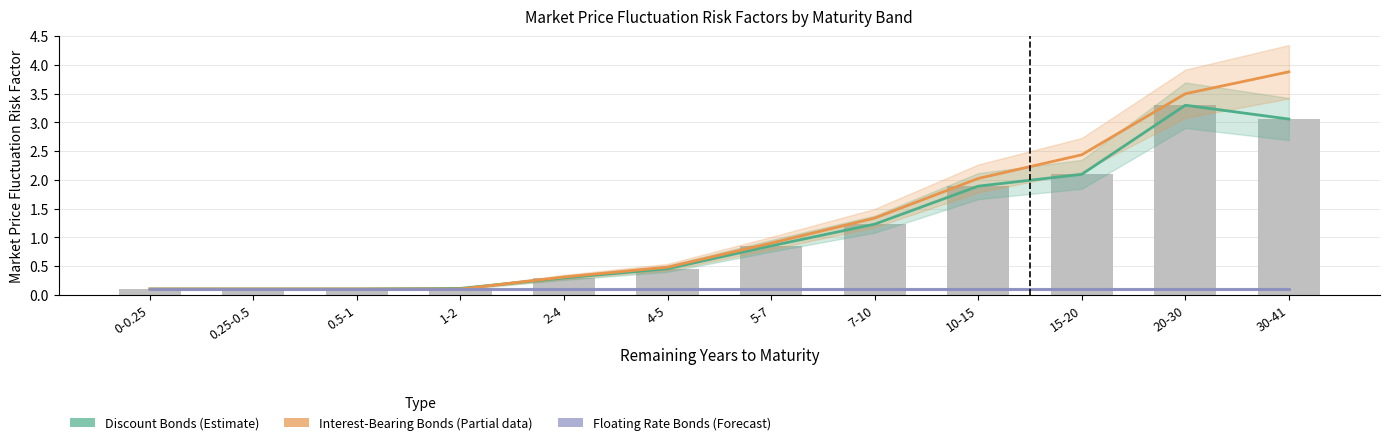

What is the highest value of the Discount Bonds (Estimate) series?

3.3